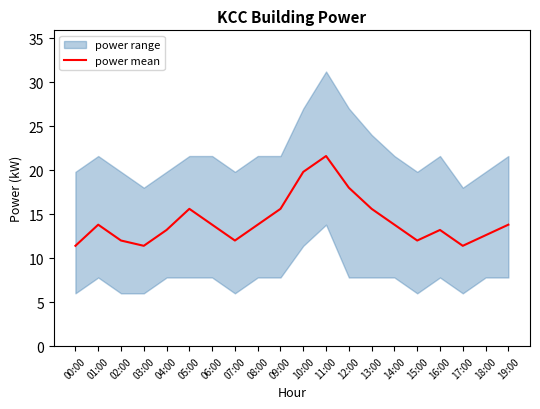

Which label corresponds to the smallest value in the chart?

00:00